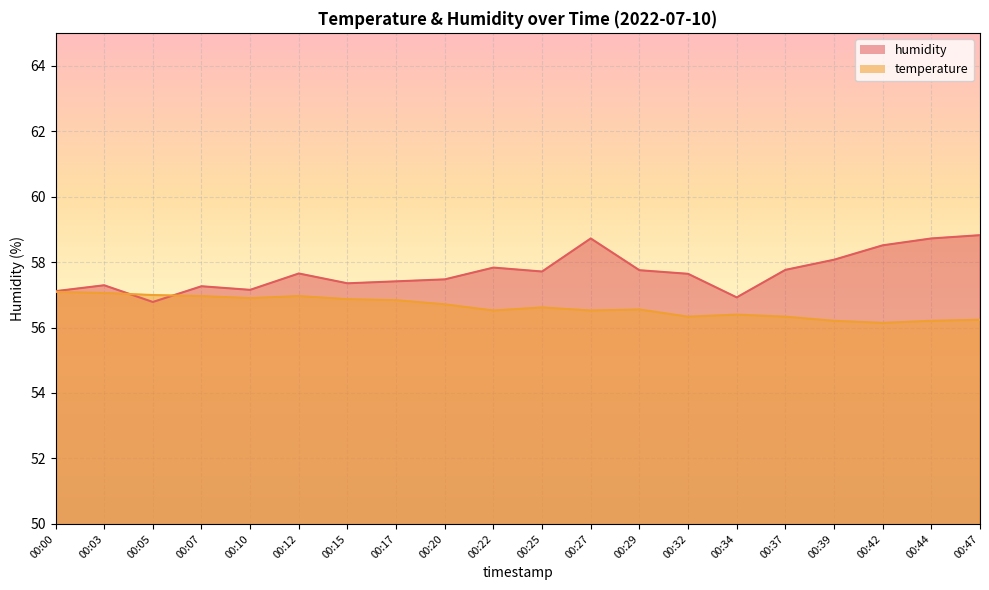

True or false: humidity and temperature cross at least once.

True